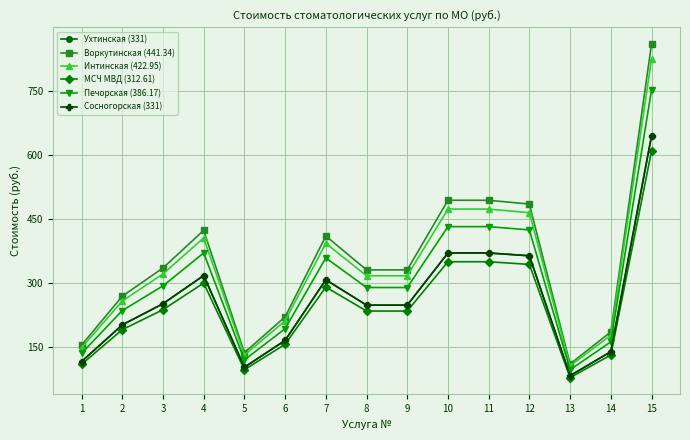

What is the greatest value displayed?

860.6